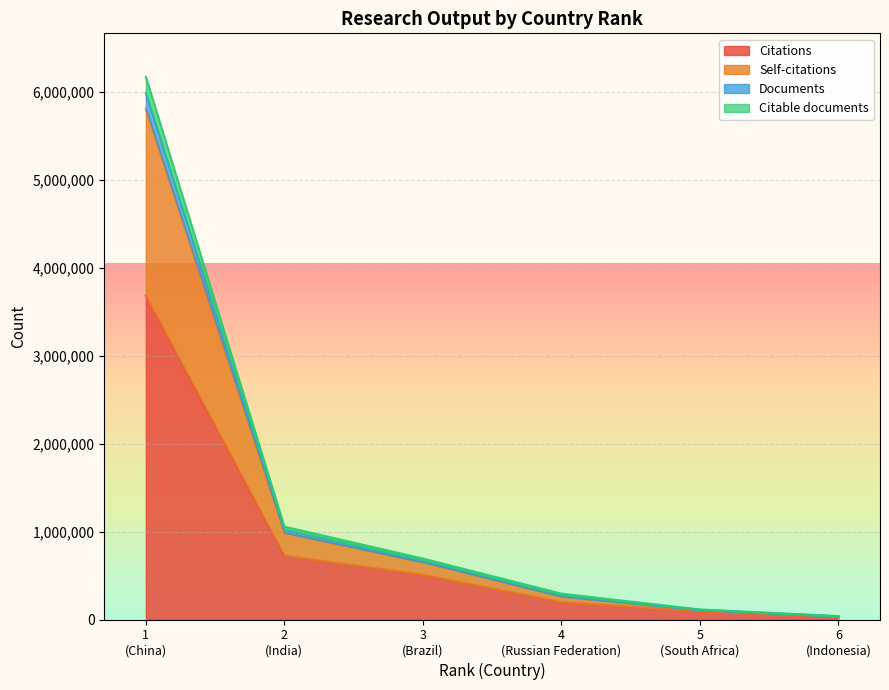

What is the highest value of the Citations series?

3680799